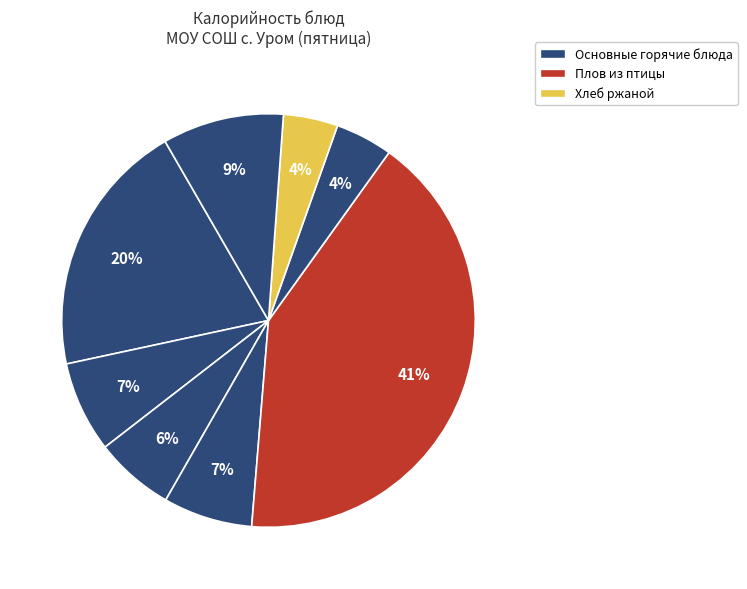

Count the number of slices in the pie.

8